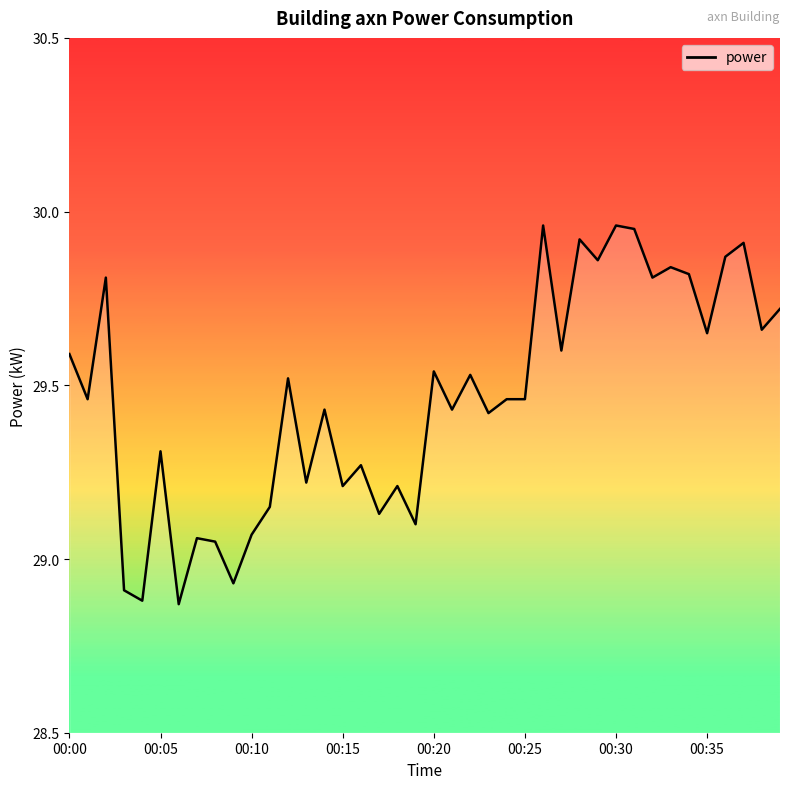

Does the chart have visible grid lines?

No